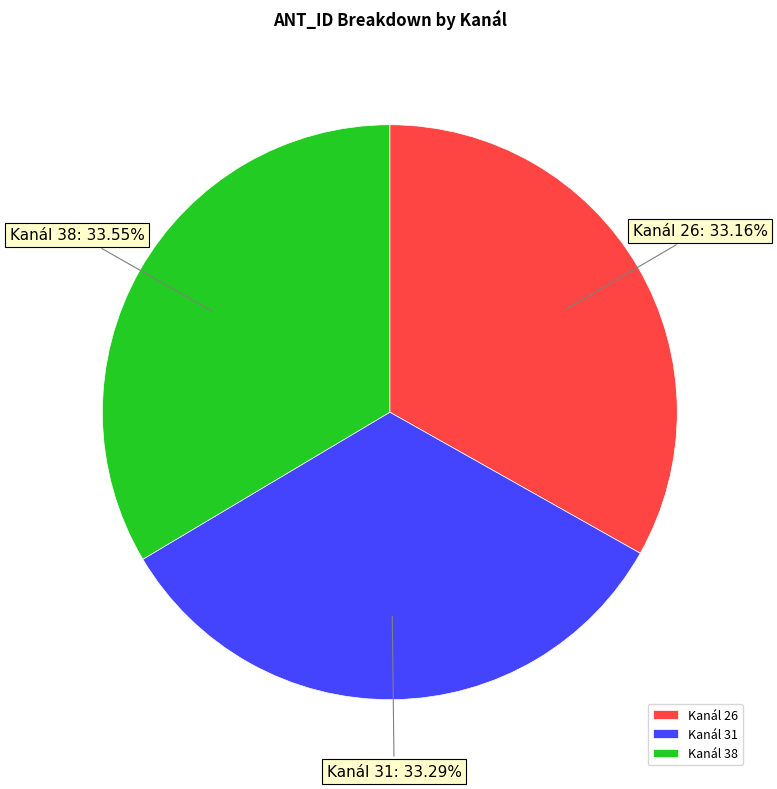

What is the ratio of the value at Kanál 38 to the value at Kanál 31?

1.0